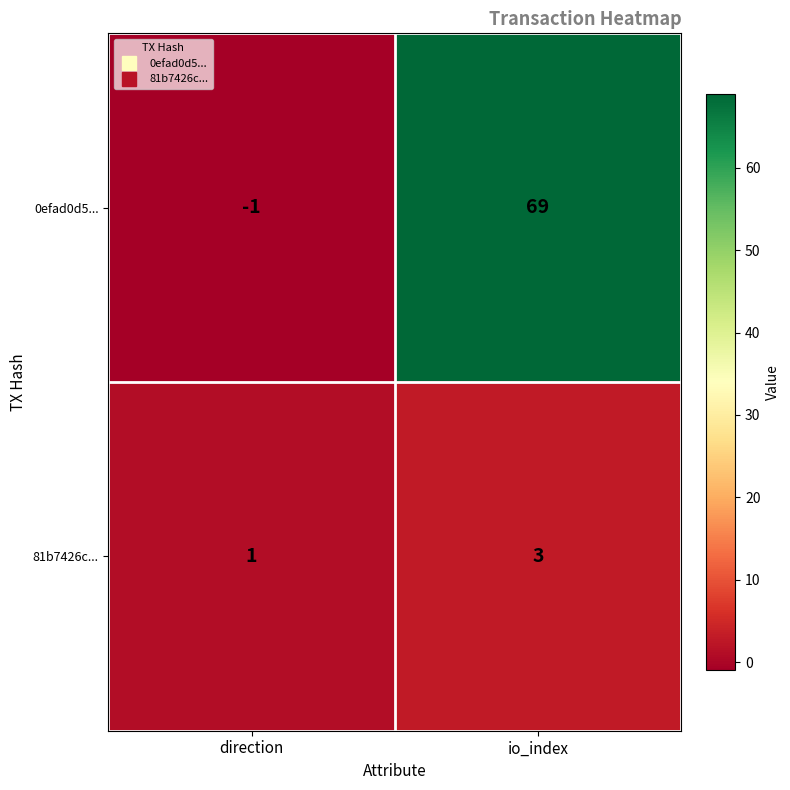

At which category is the sum across all series the highest?

io_index